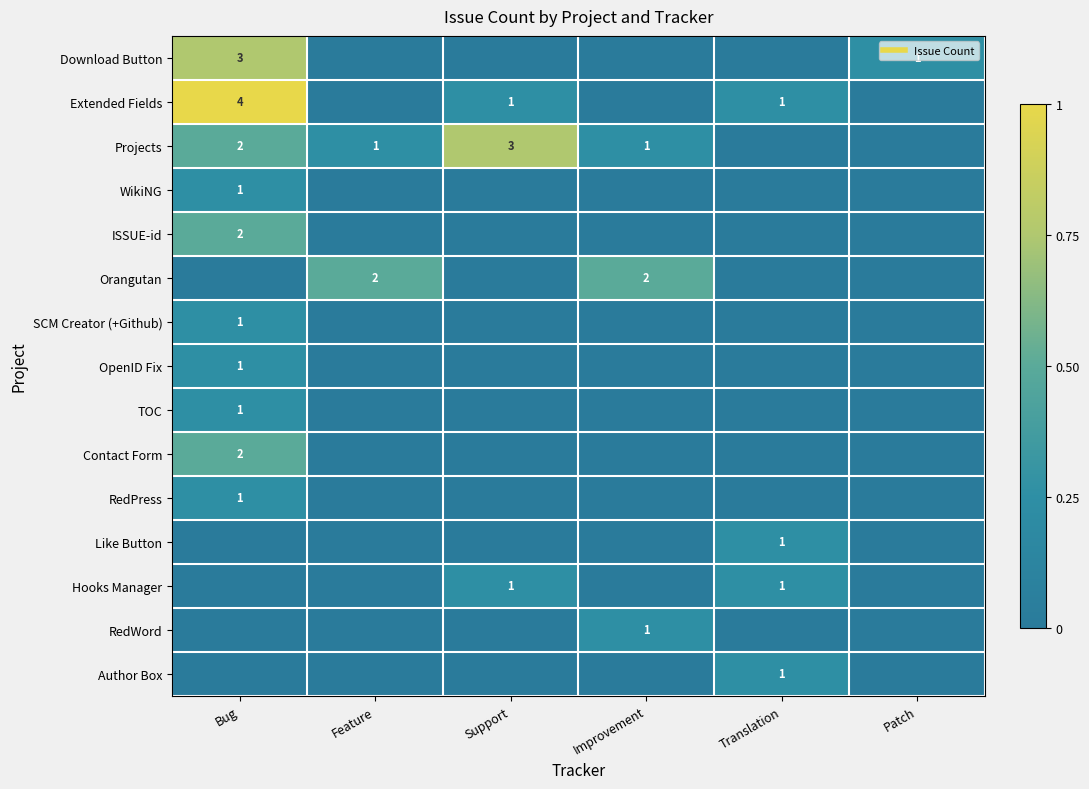

Where is WikiNG nearest to the value 0?

Feature